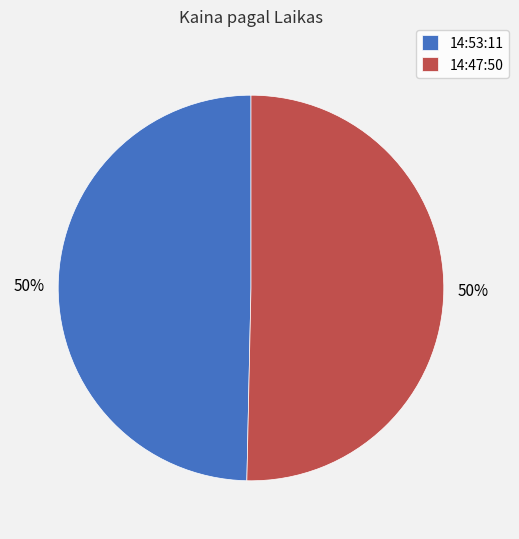

How many slices are in this pie chart?

2